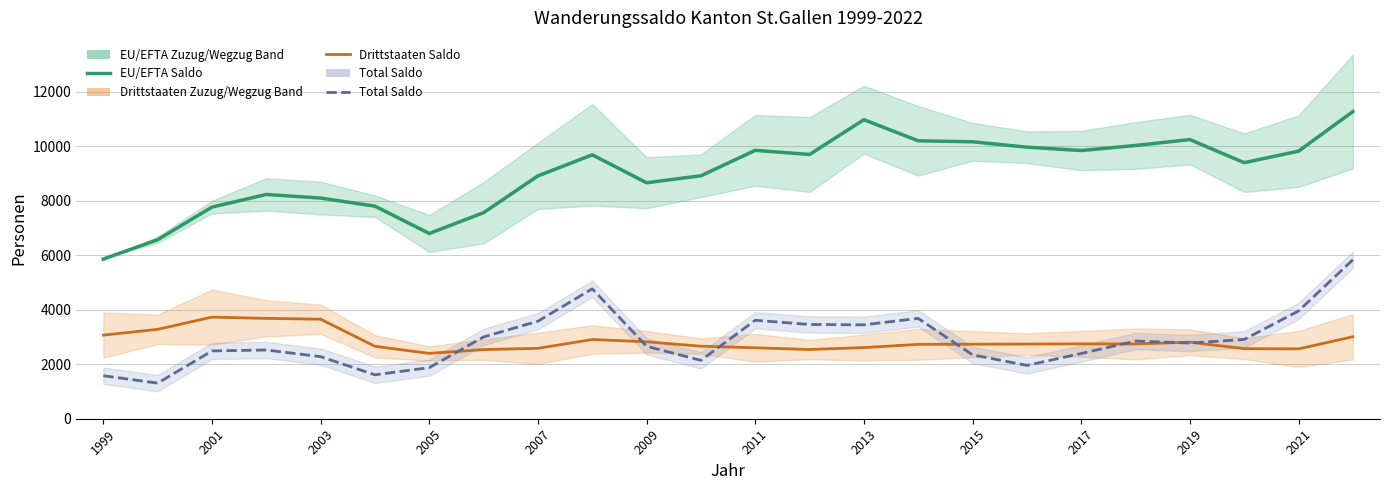

True or false: Total Saldo Linie has a value of 1569.3 at 2009.

False